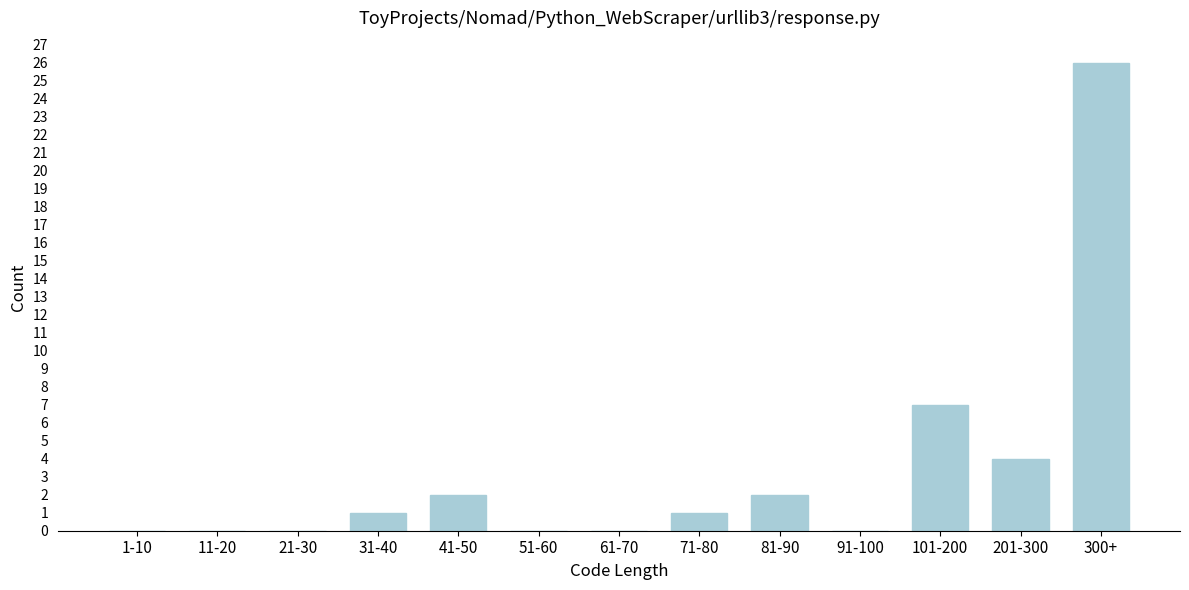

Reading left to right, list all the values displayed in this chart.

1-10=0	11-20=0	21-30=0	31-40=1	41-50=2	51-60=0	61-70=0	71-80=1	81-90=2	91-100=0	101-200=7	201-300=4	300+=26